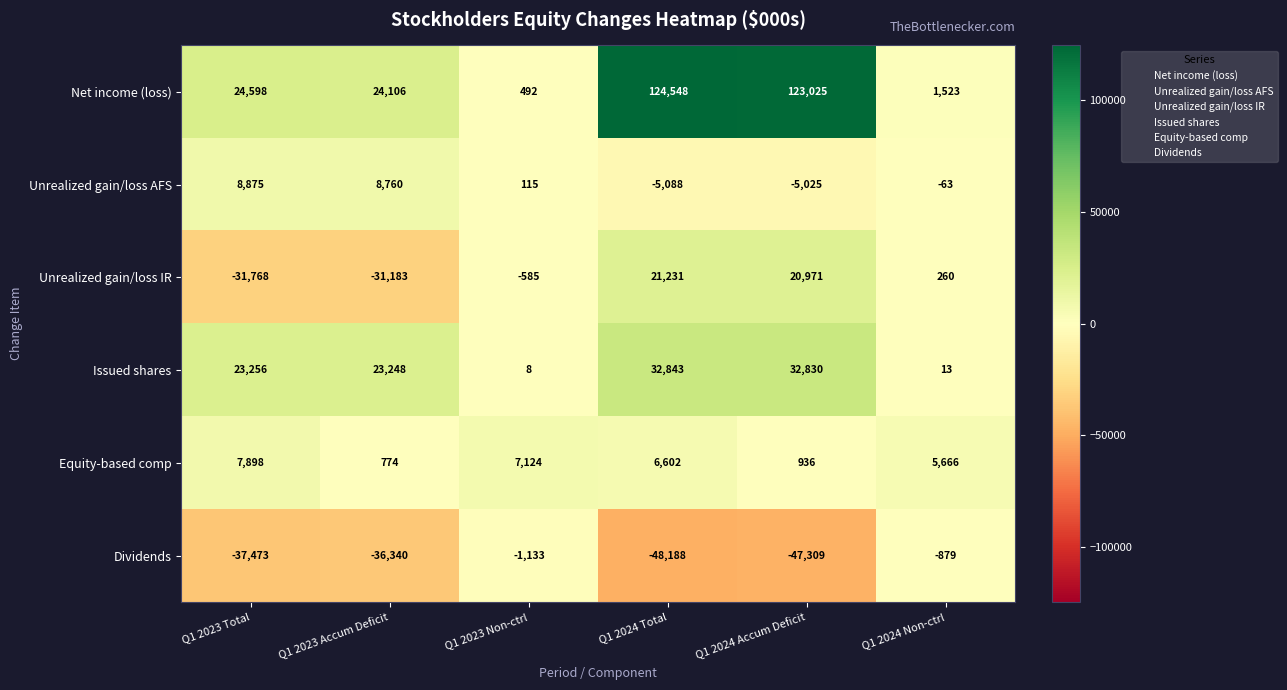

True or false: Unrealized gain/loss IR has a value of 10587 at Q1 2024 Accum Deficit.

False